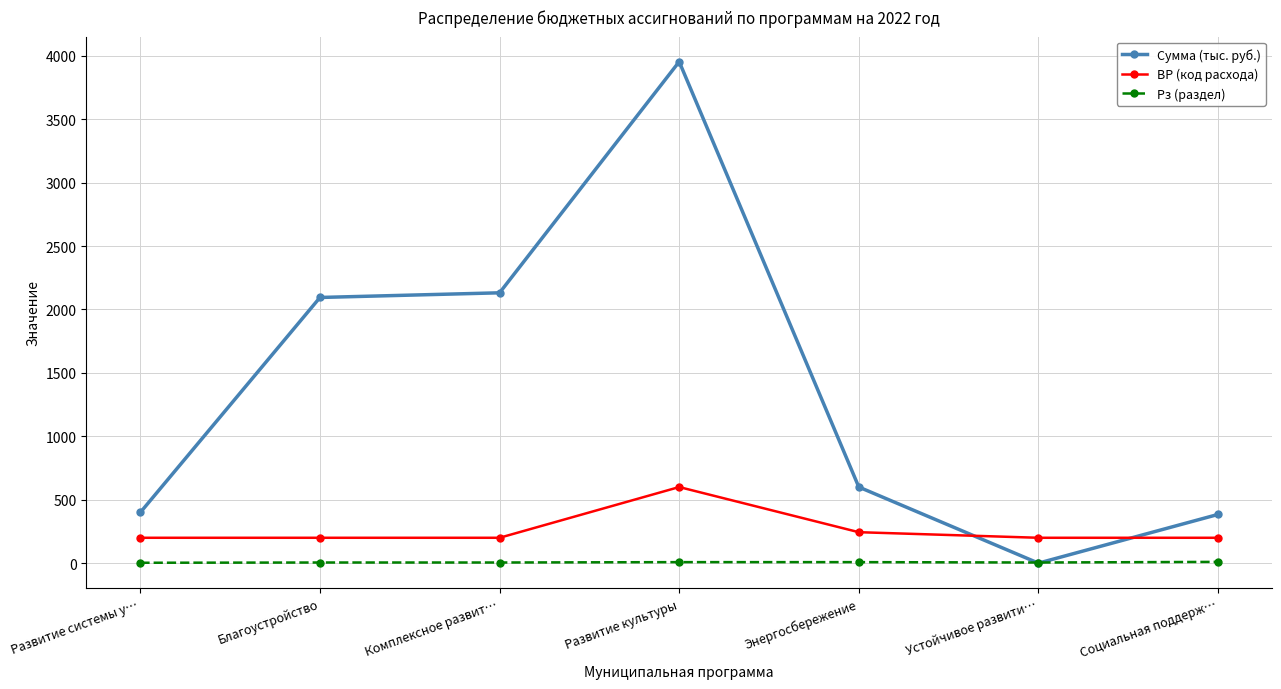

At how many categories does at least one series exceed 2322?

1